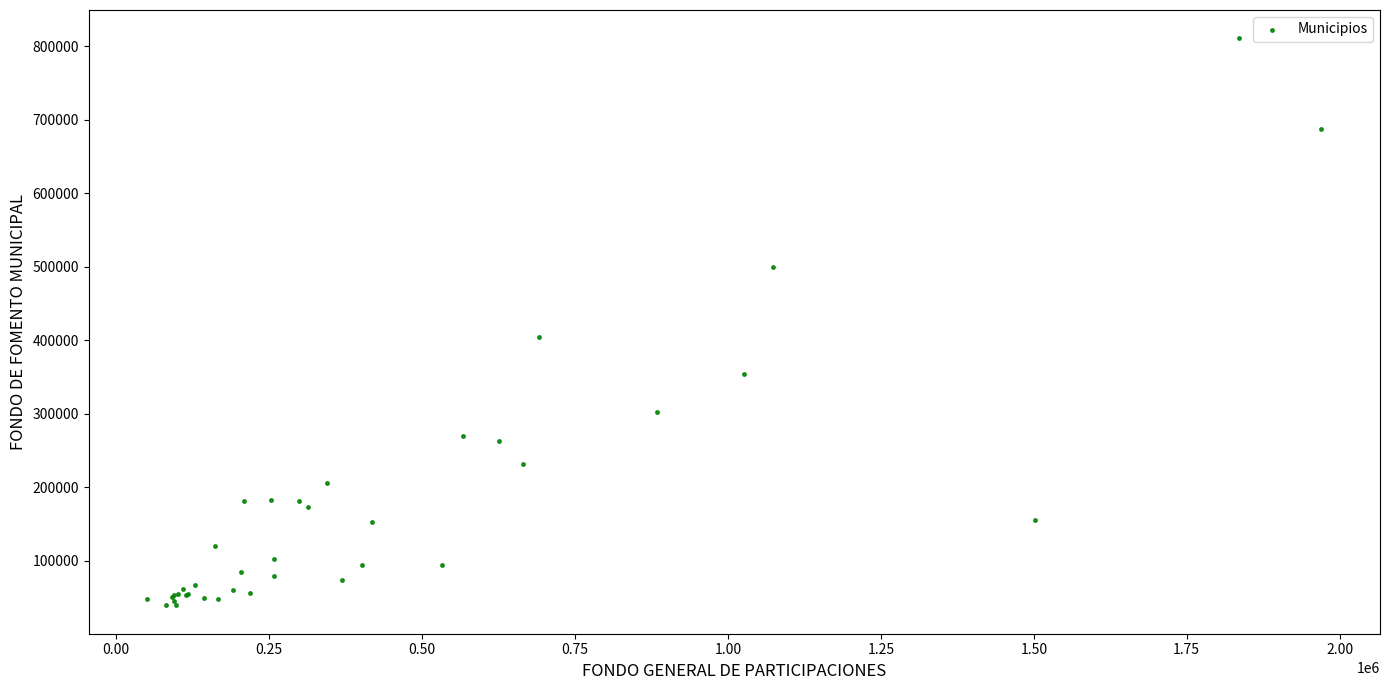

What Y value in the scatter plot is closest to 424925?

404529